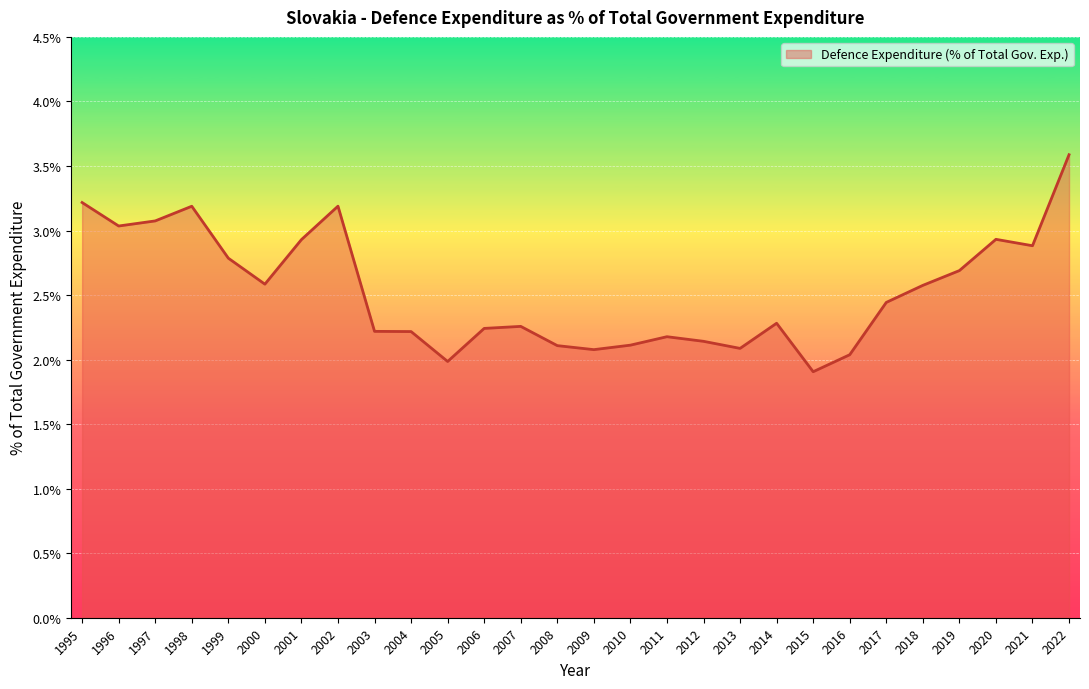

What is the maximum value shown in the chart?

3.6